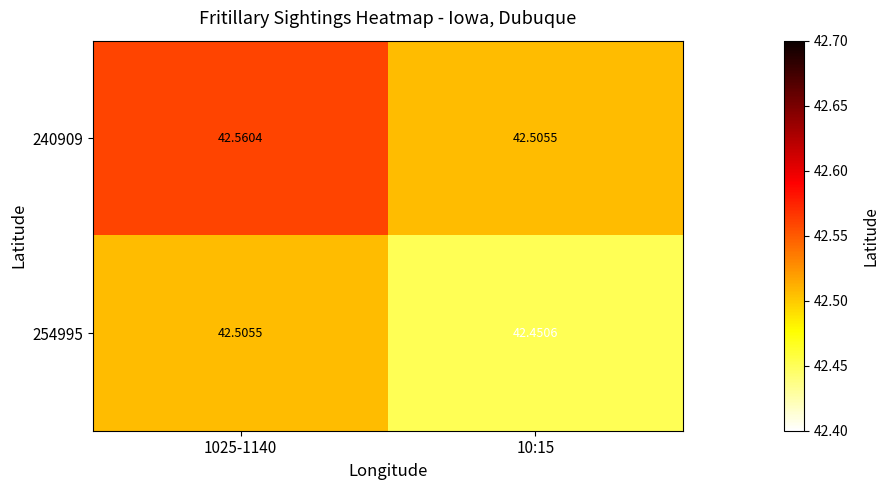

Rank the series by their maximum value, from highest to lowest.

240909, 254995